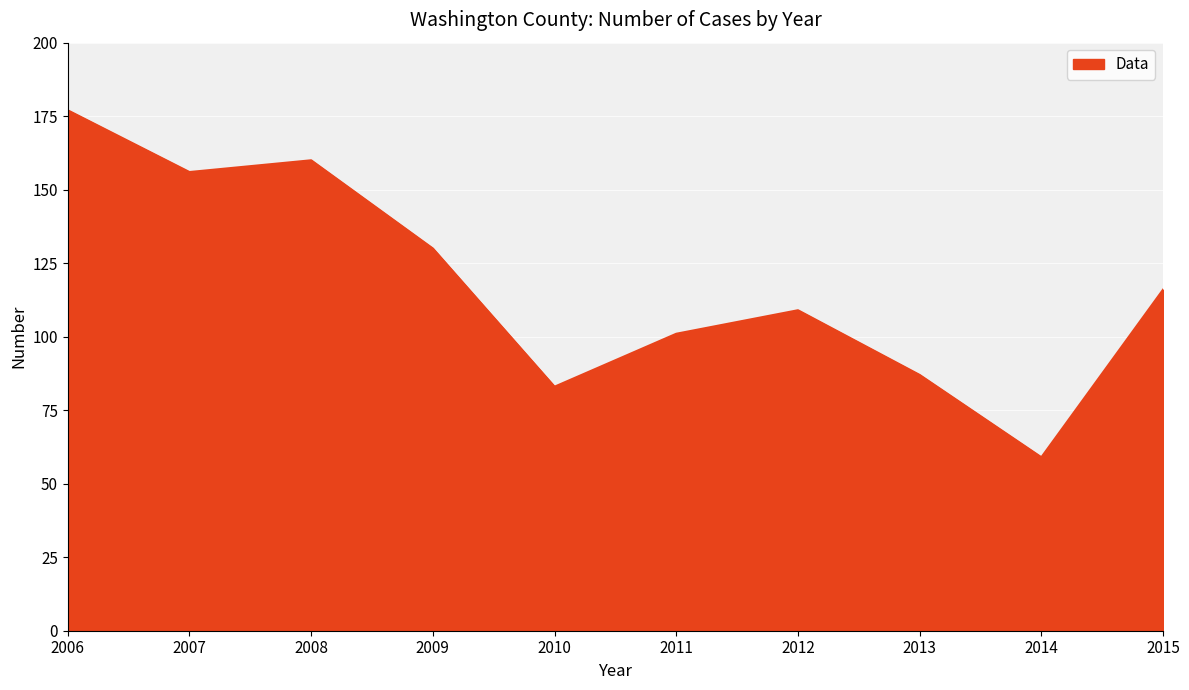

True or false: the data shows 277 at 2006.

False